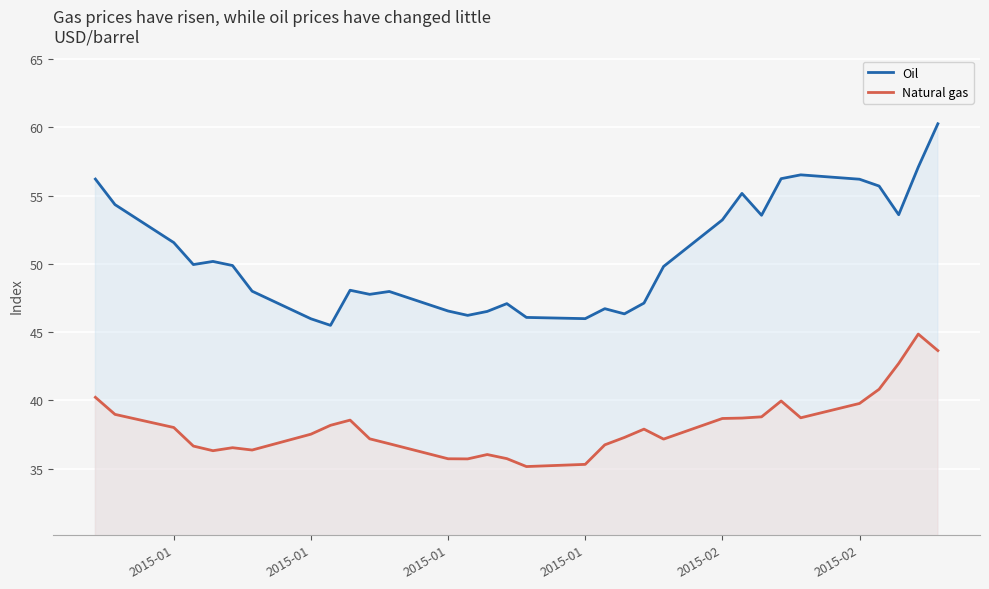

Reading right to left, list all the values displayed in this chart.

Oil: 60.3	57.1	53.6	55.7	56.2	56.5	56.2	53.6	55.2	53.2	49.8	47.1	46.3	46.7	46.0	46.1	47.1	46.5	46.2	46.5	48.0	47.8	48.1	45.5	46.0	48.0	49.9	50.2	50.0	51.6	54.3	56.2
Natural gas: 43.6	44.9	42.7	40.8	39.8	38.7	40.0	38.8	38.7	38.7	37.2	37.9	37.3	36.8	35.3	35.2	35.7	36.0	35.7	35.7	36.8	37.2	38.6	38.2	37.5	36.4	36.5	36.3	36.7	38.0	39.0	40.2